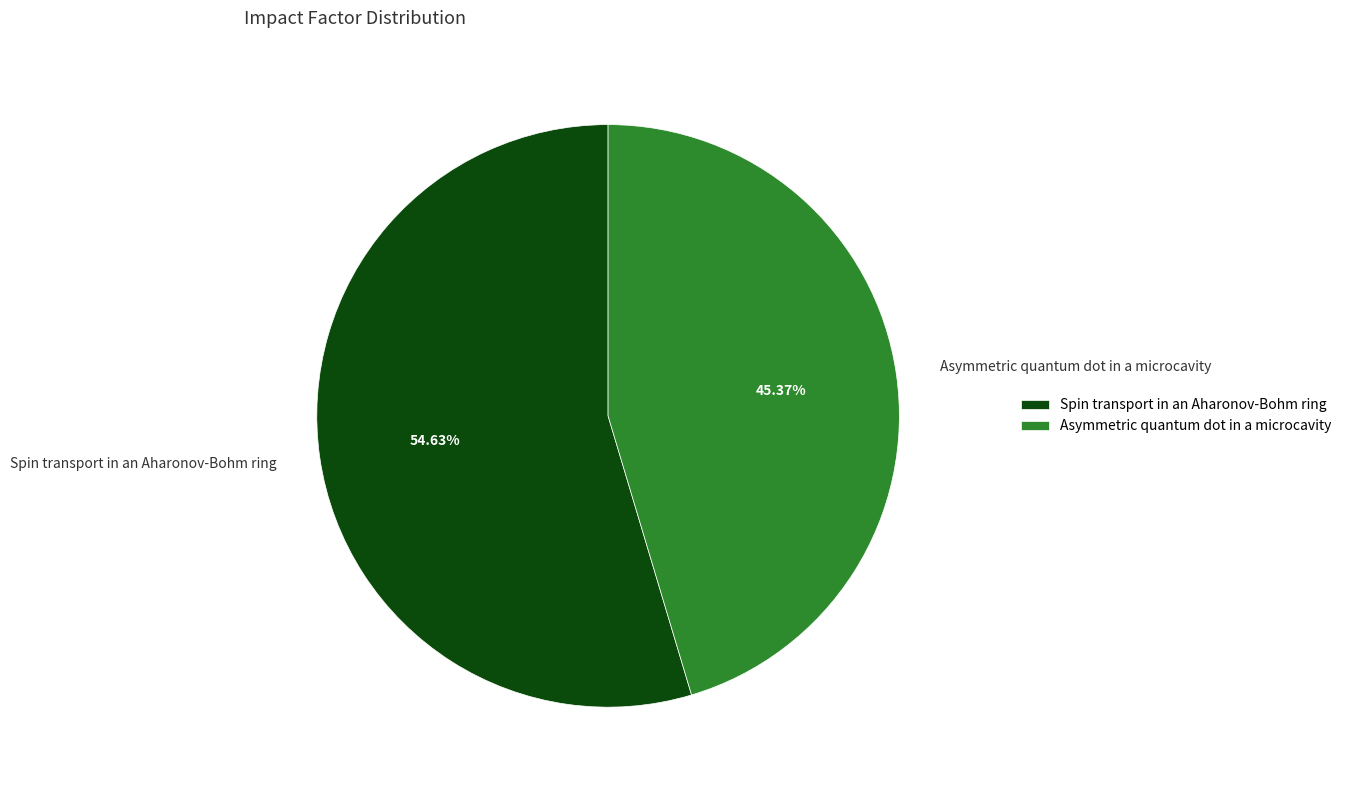

Does Spin transport in an Aharonov-Bohm ring account for over 50% of the chart?

Yes